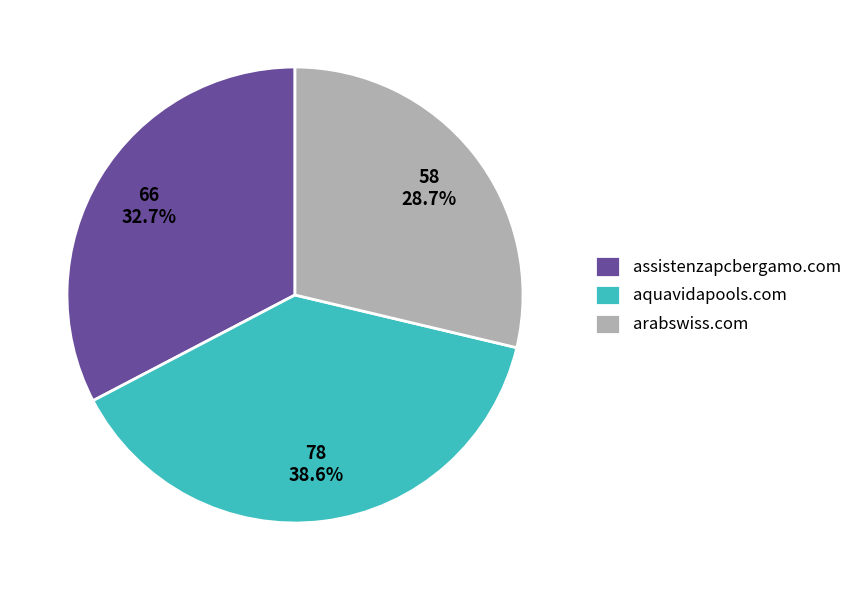

What percentage is the aquavidapools.com slice, to the nearest percent?

39%